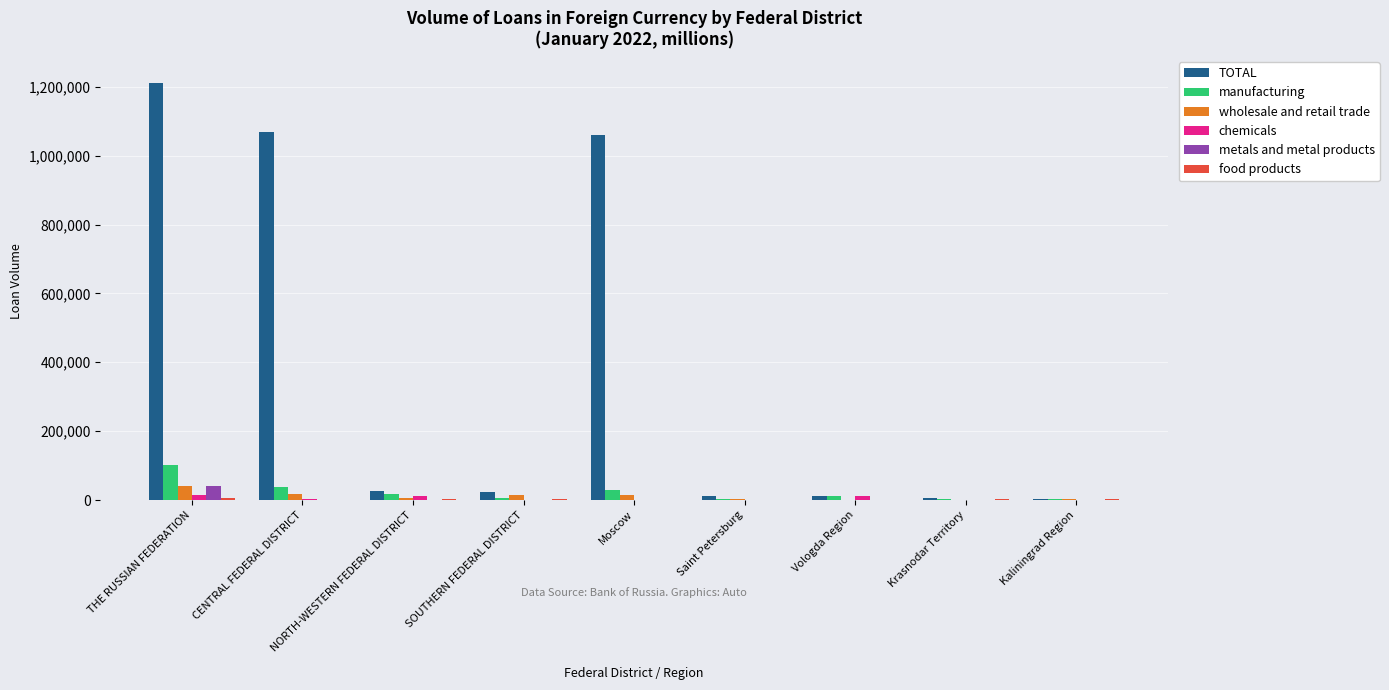

Which category has the highest value in the metals and metal products series?

THE RUSSIAN FEDERATION